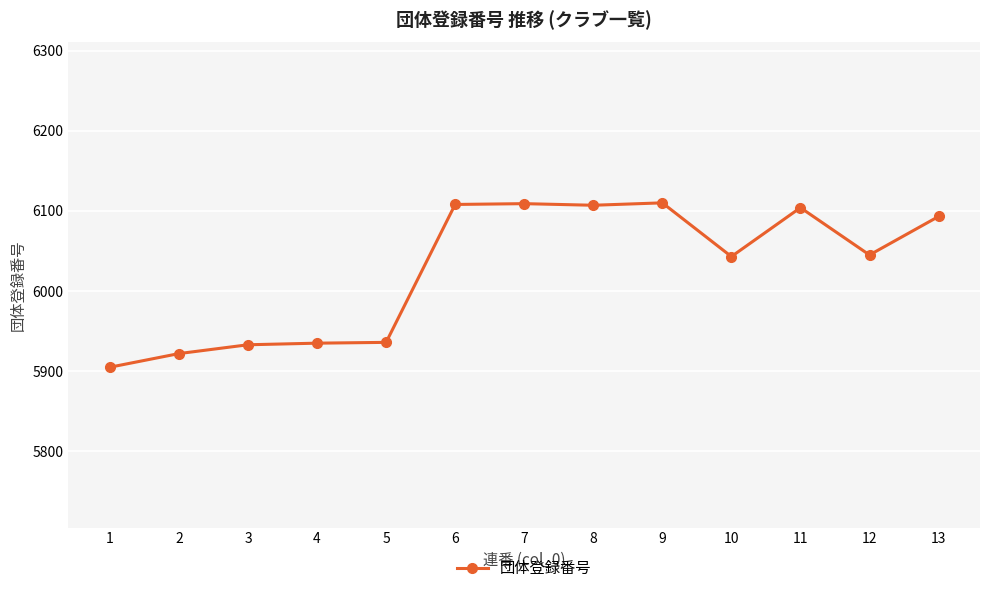

What is the average value?

6027